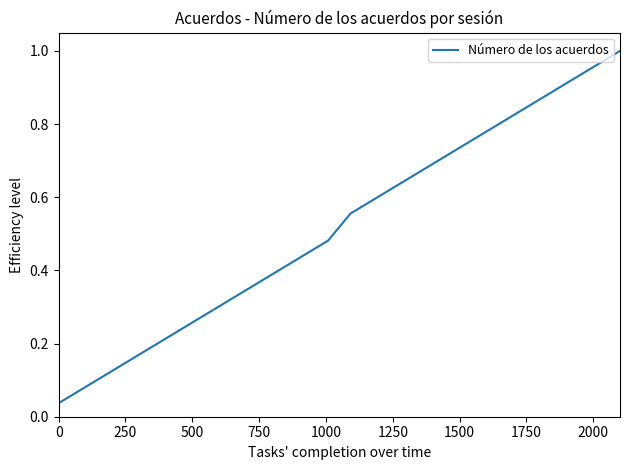

What is the maximum value shown in the chart?

1.0